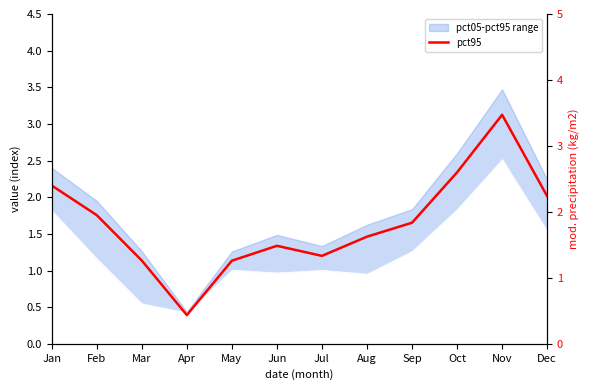

Is this an area chart (filled region under the line)?

No